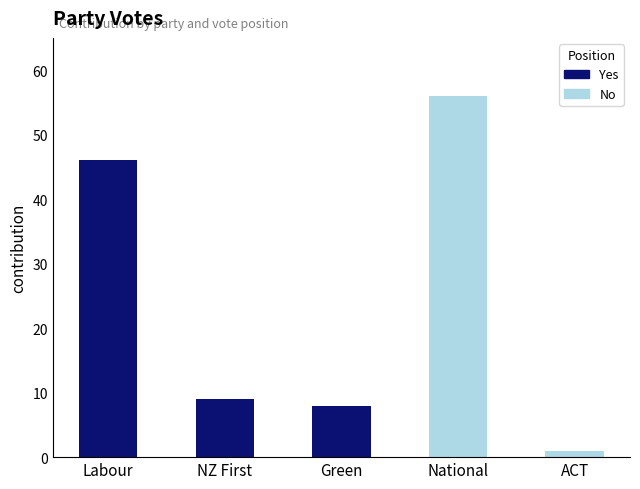

The No series shows -29 at Green. True or false?

False